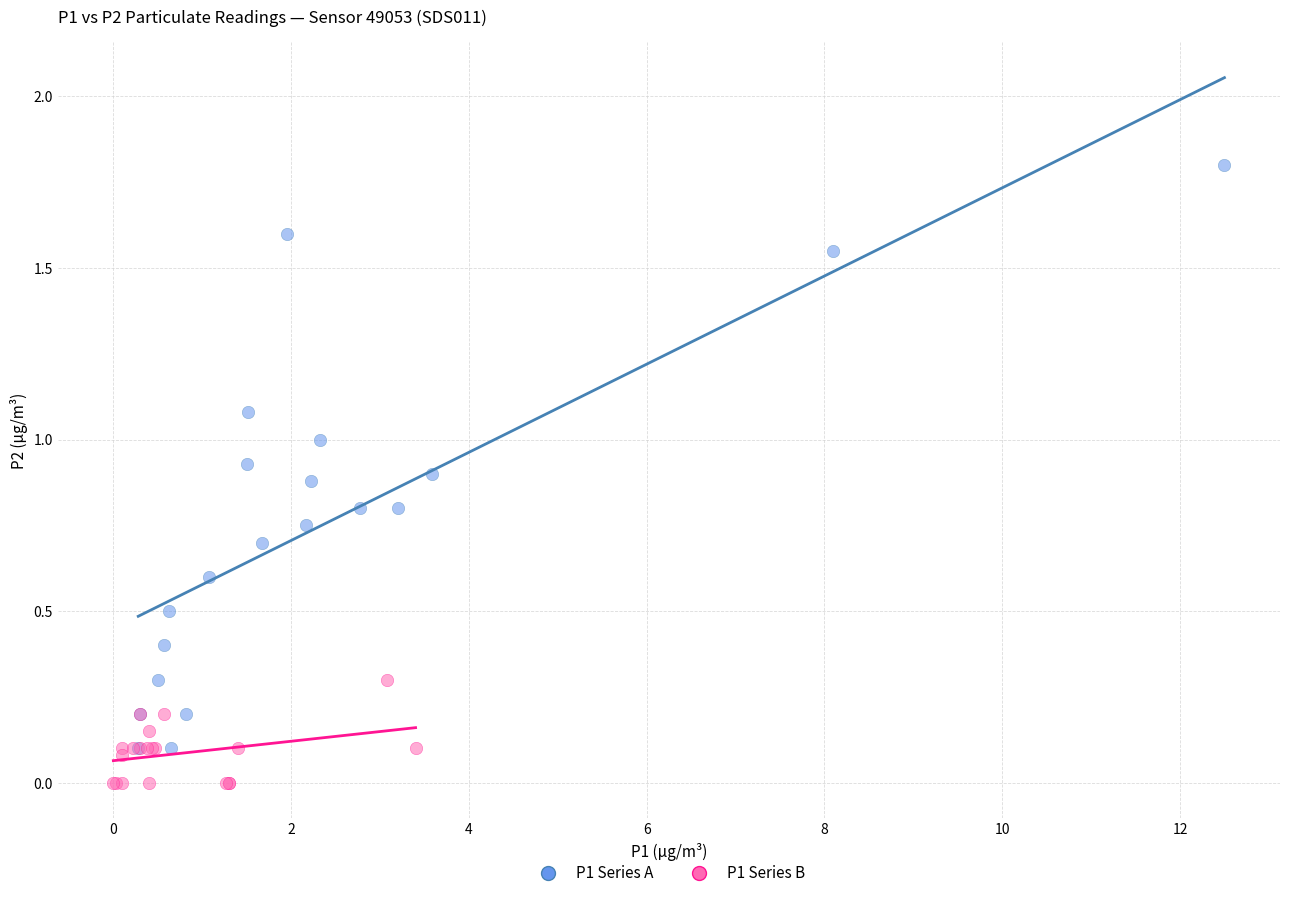

What are all the series names shown in the legend?

P1 Series A, P1 Series B